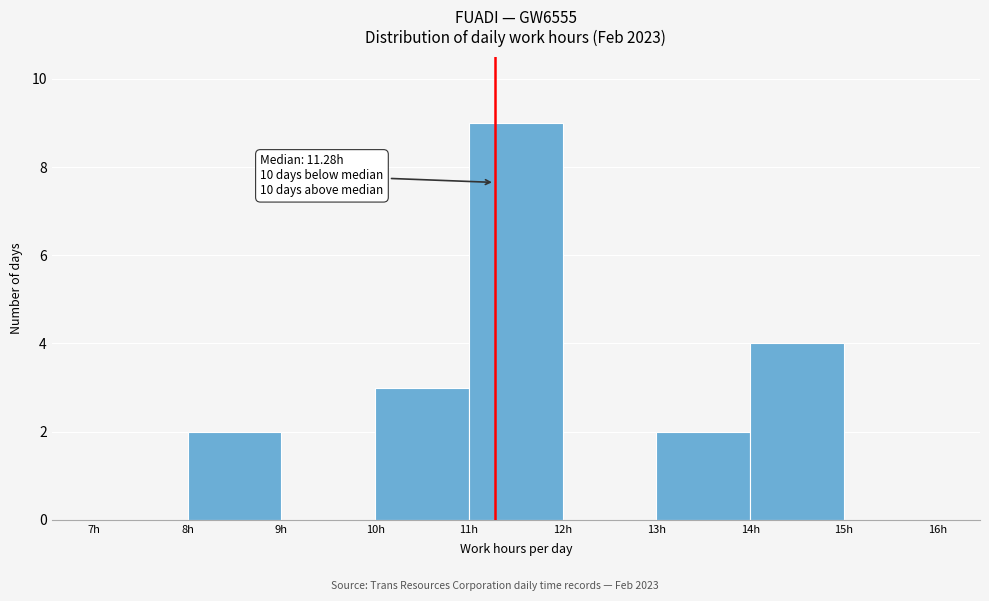

Which range on the x-axis has the tallest bar?

11 to 12